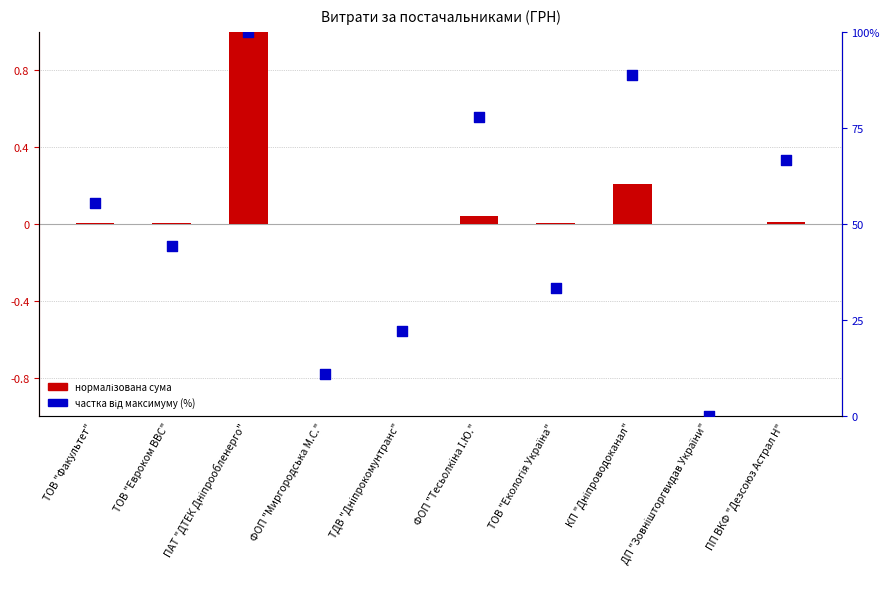

Which series contains the highest Y value?

частка від максимуму (%)